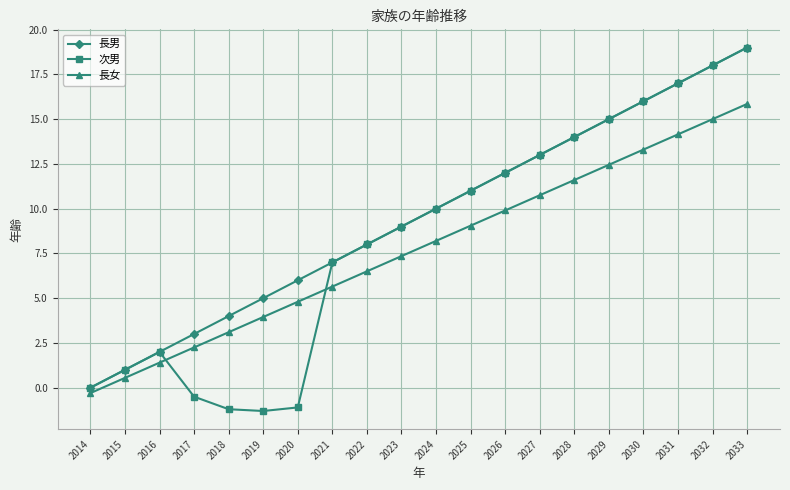

Does the chart have visible grid lines?

Yes